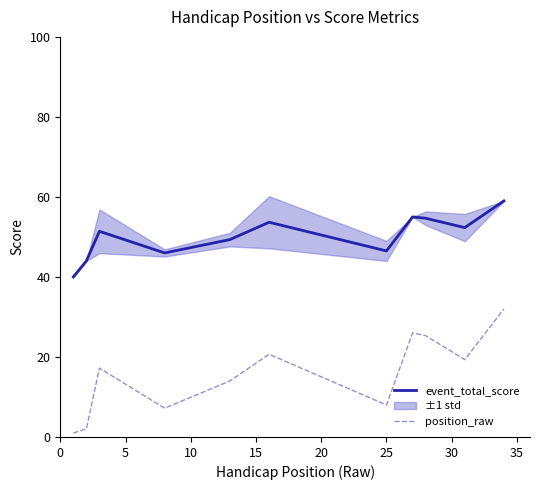

What is the minimum value shown in the chart?

1.0